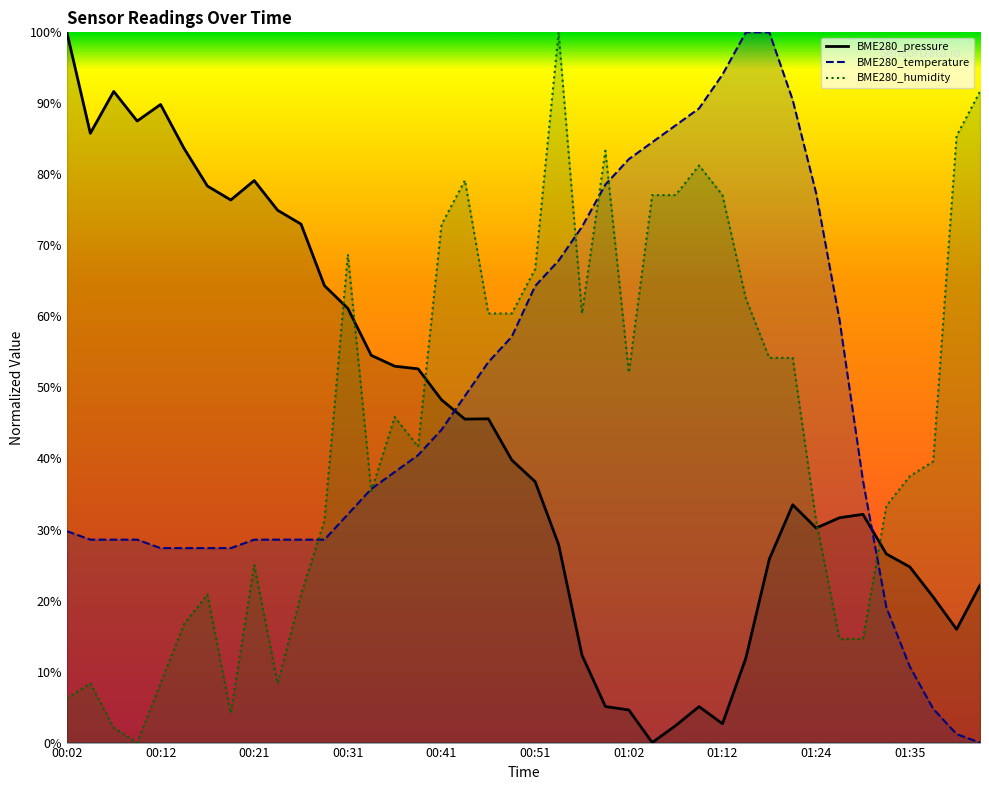

What is the value of the BME280_temperature point at the 1st from the left?

29.8